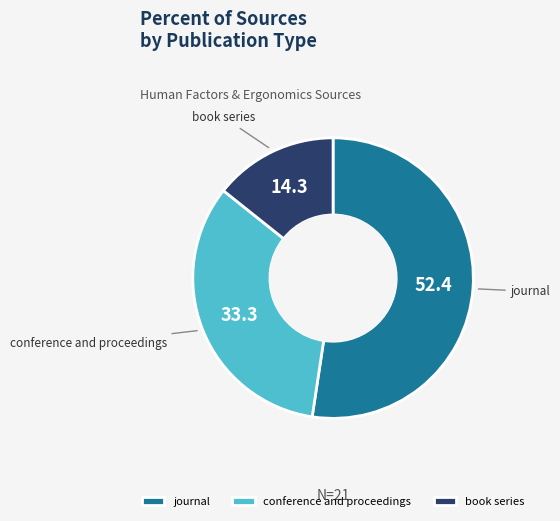

Is there any slice that represents more than half of the pie?

Yes